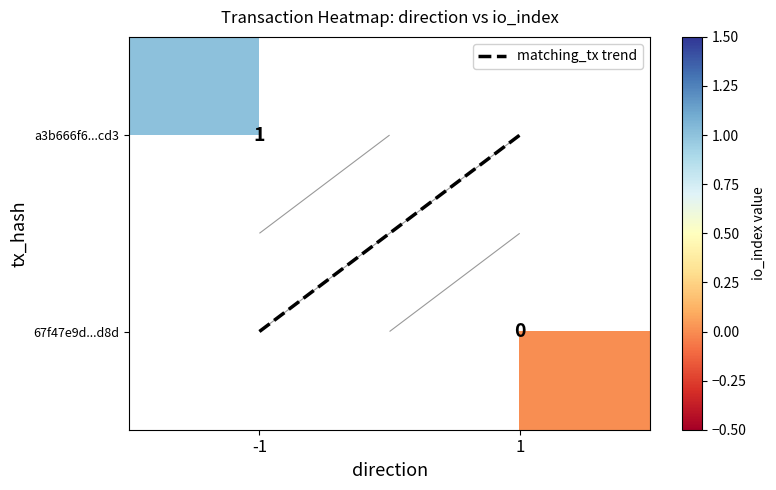

Which series has the largest total across all categories?

matching_tx trend